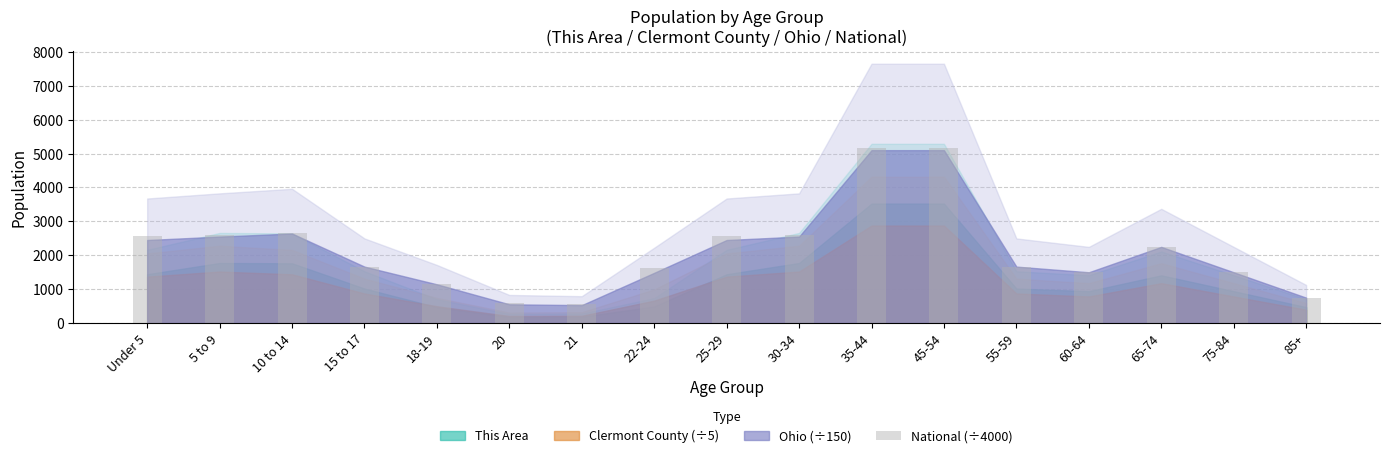

Is it true that the value at 20 is 577.1?

True